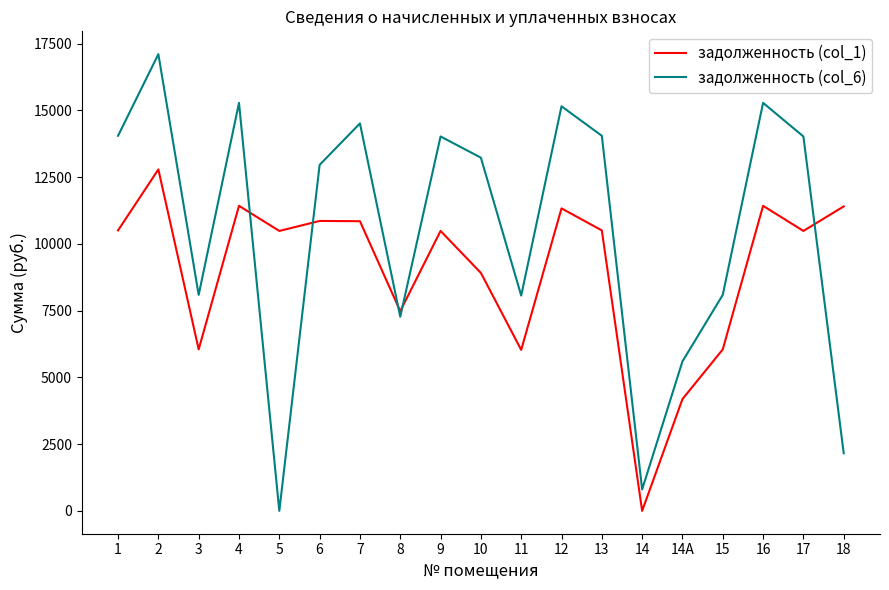

In задолженность (col_1), how many points are lower than both neighbors (excluding endpoints)?

6